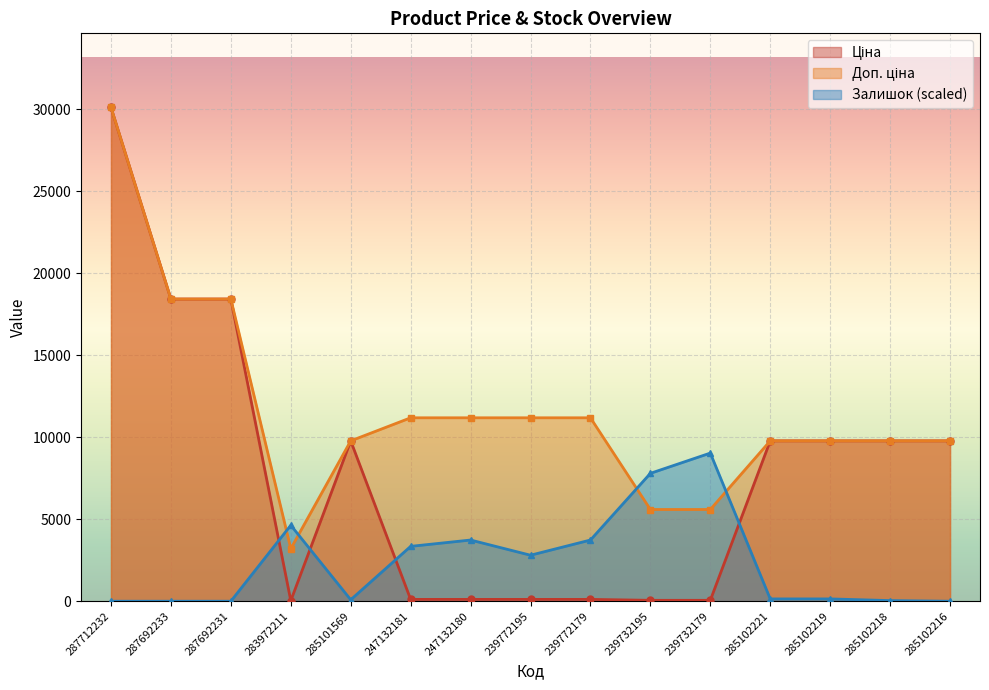

Where is the first local maximum for Залишок?

283972211